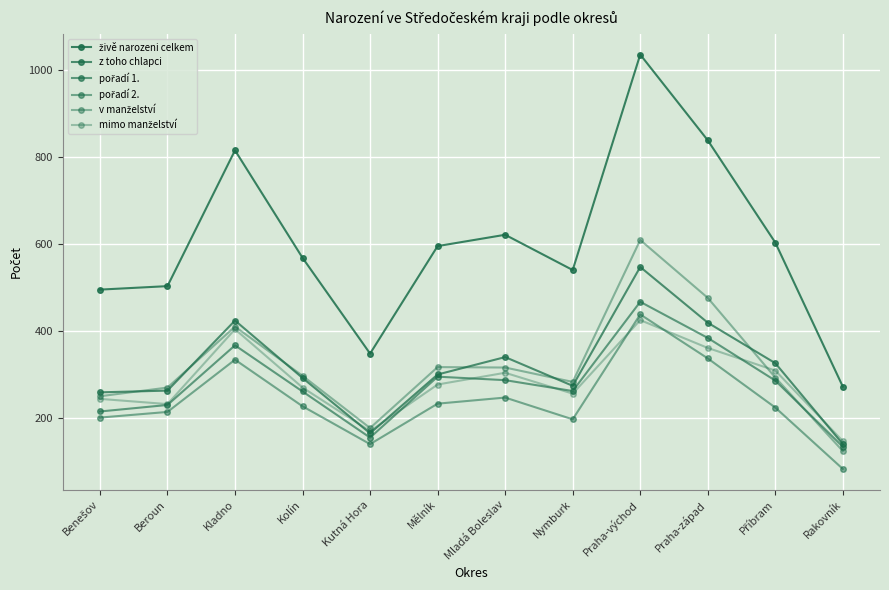

How many interior local peaks does the mimo manželství series have?

3